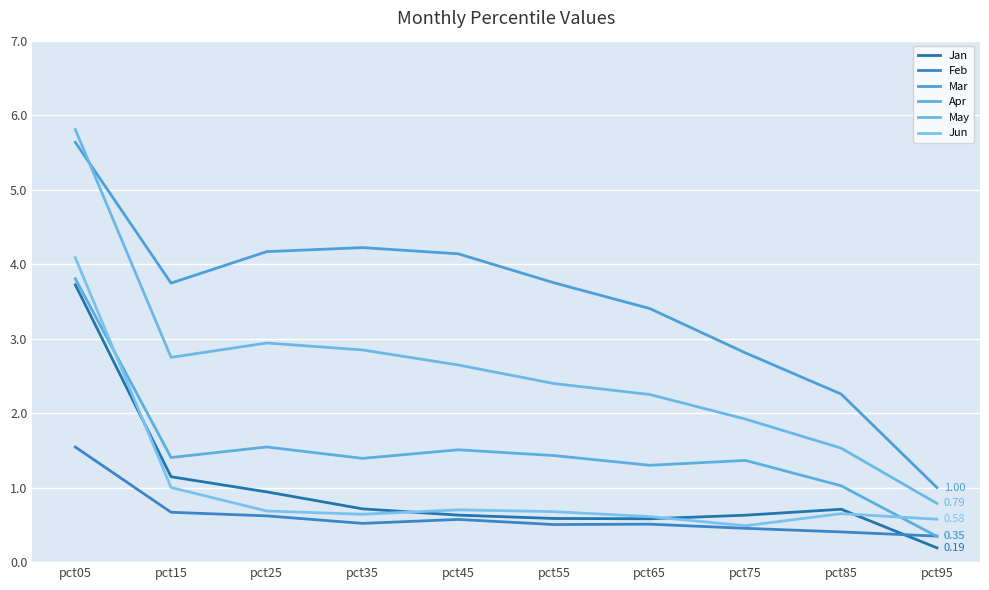

What is the lowest value of the Jan series?

0.2